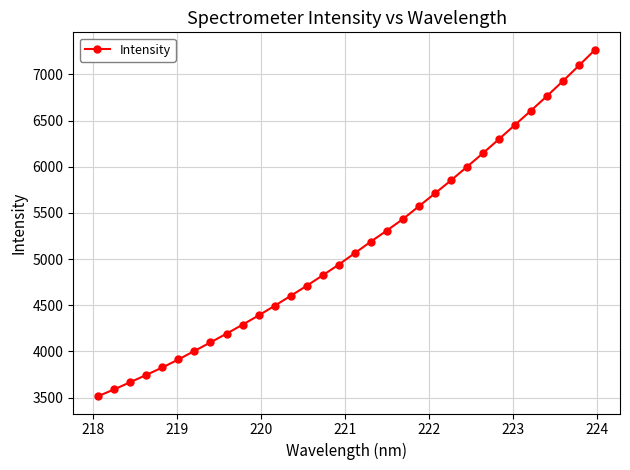

What is the value of the 15th point from the left?

4824.4